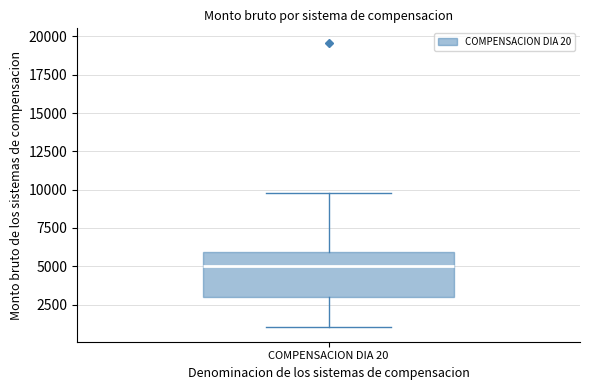

Transcribe this box plot: give where the median line is, the range the box spans, and where the two whiskers end, as read against the y-axis. The values are not printed on the chart, so give them approximately, as read against the axis.

median 5000, box 3000 to 6000, whiskers 1000 to 10000